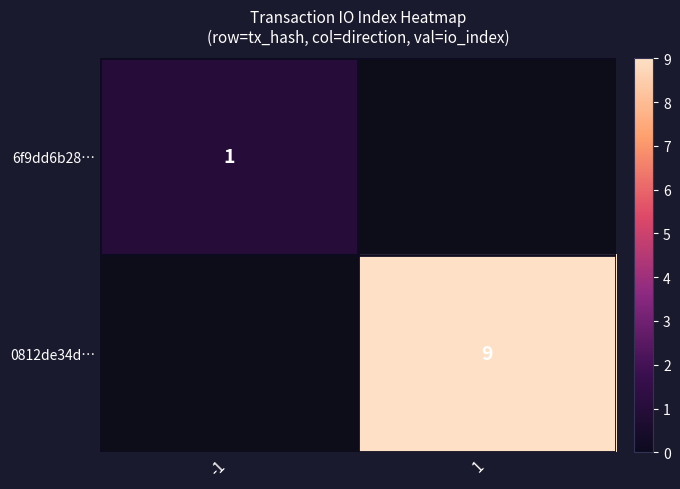

Which has a higher value, -1 or 1?

1